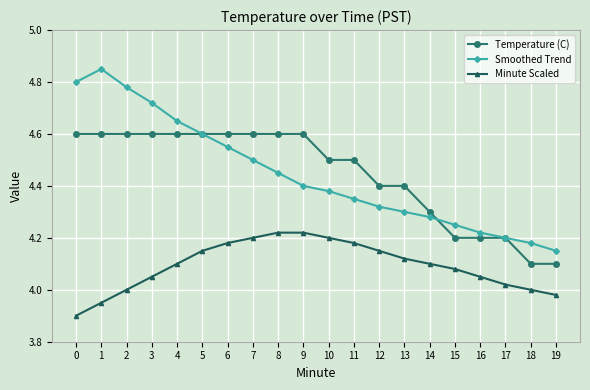

What is the value of the Temperature (C) point at the 8th from the left?

4.6